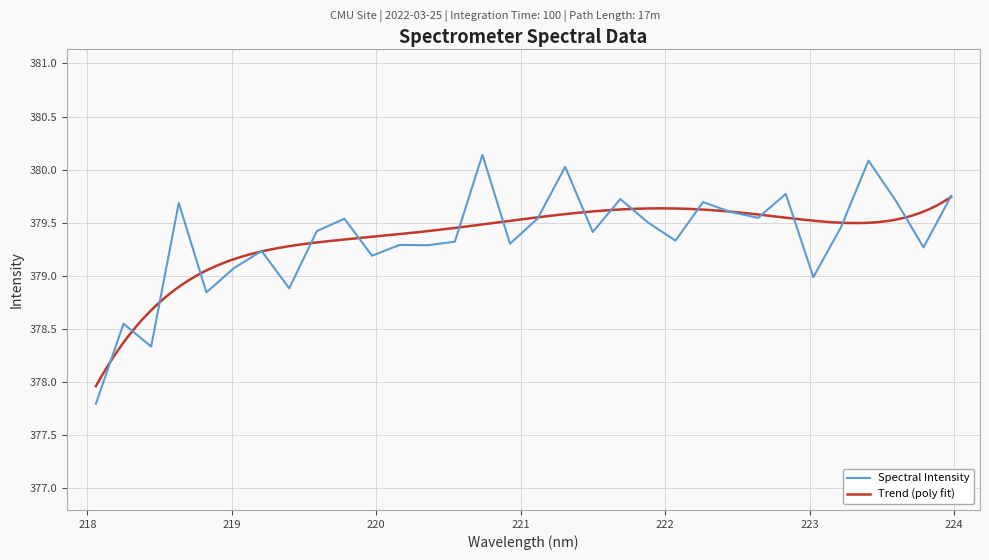

Reading left to right, list all the values displayed in this chart.

218.0596=377.8	218.2508=378.6	218.442=378.3	218.6332=379.7	218.8244=378.8	219.0156=379.1	219.2067=379.2	219.3979=378.9	219.589=379.4	219.7801=379.5	219.9712=379.2	220.1623=379.3	220.3533=379.3	220.5444=379.3	220.7354=380.1	220.9264=379.3	221.1174=379.5	221.3083=380.0	221.4993=379.4	221.6902=379.7	221.8812=379.5	222.0721=379.3	222.263=379.7	222.4538=379.6	222.6447=379.5	222.8355=379.8	223.0264=379.0	223.2172=379.5	223.408=380.1	223.5987=379.7	223.7895=379.3	223.9802=379.8